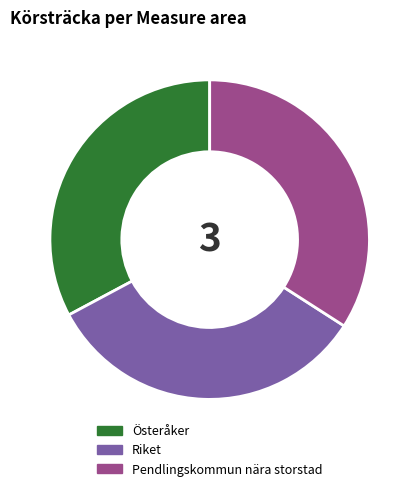

Is the sum of Österåker and Riket greater than half?

Yes